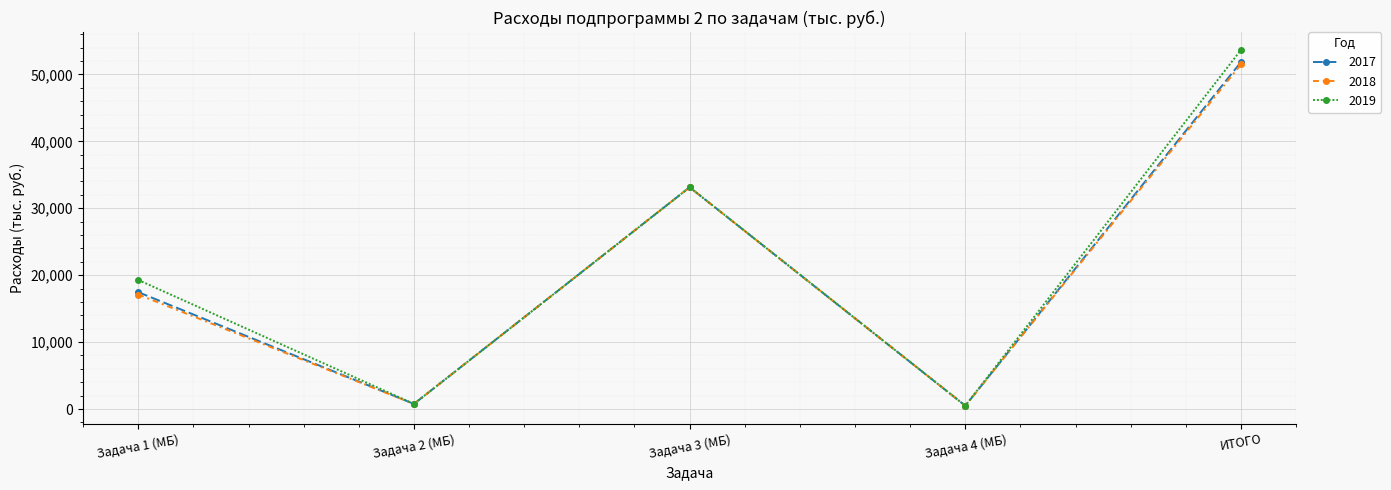

What is the sum of all 2018 values?

102981.5